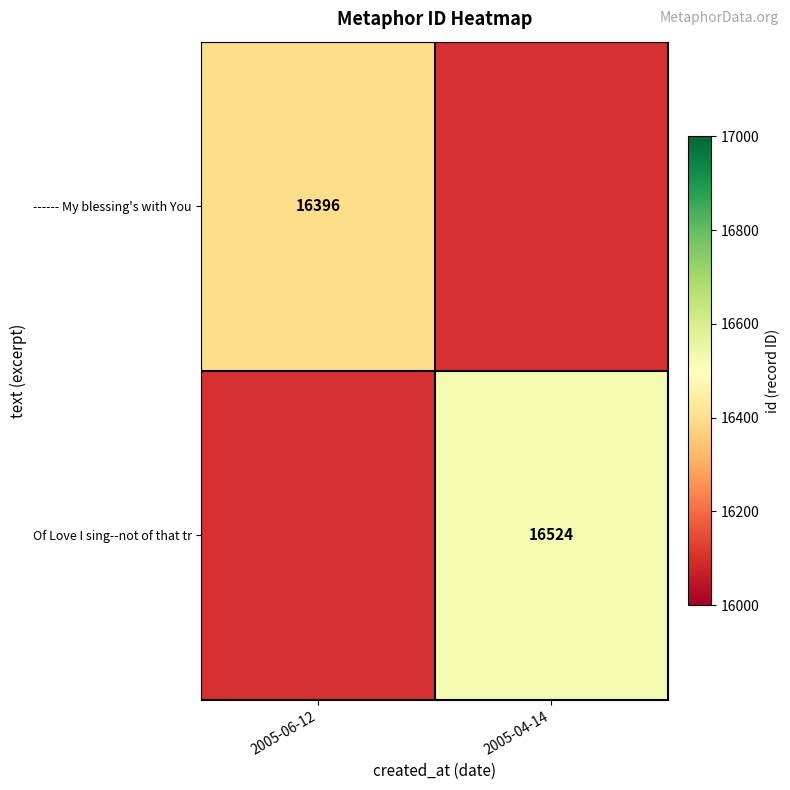

The Of Love I sing--not of that tr series shows 8437 at 2005-04-14. True or false?

False